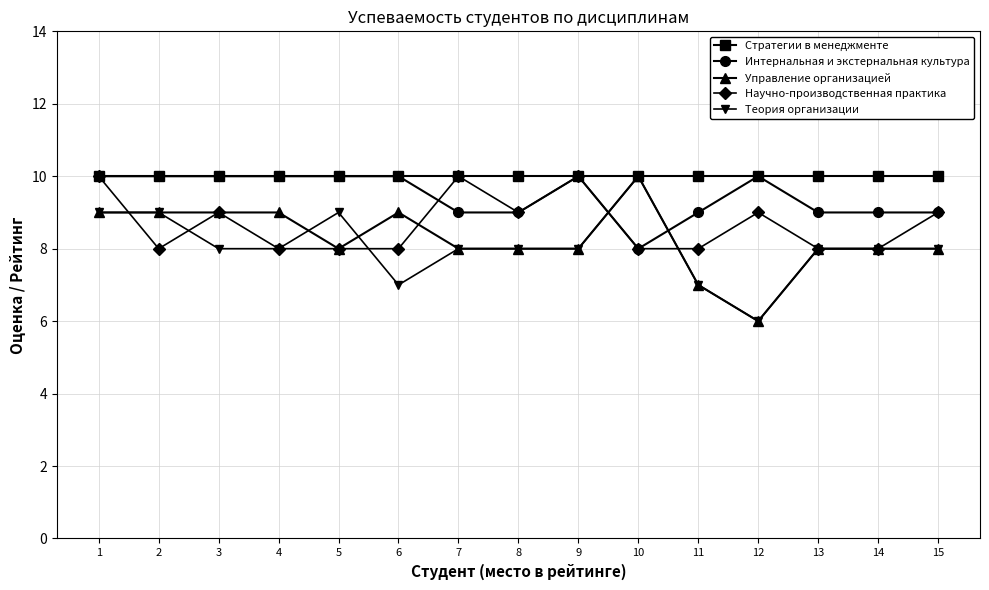

After their last crossing, which series has the higher values: Научно-производственная практика or Теория организации?

Научно-производственная практика